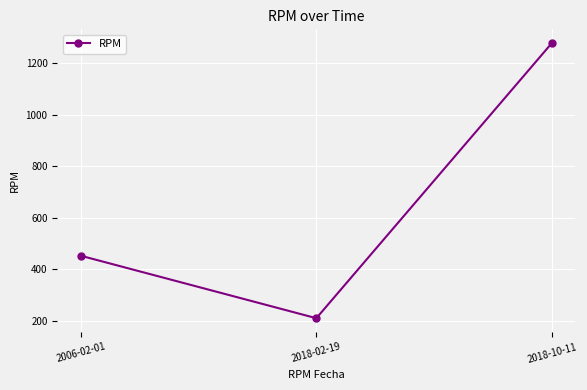

Which category has the lowest value across all series?

2018-02-19